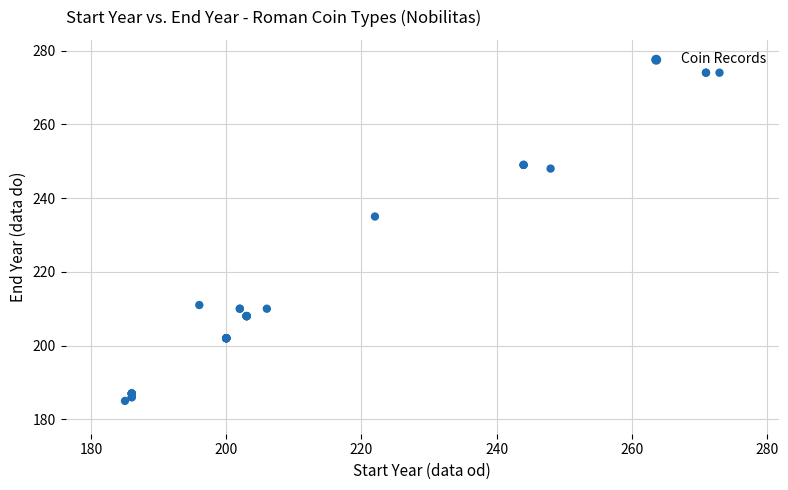

What Y value in the scatter plot is closest to 229?

235